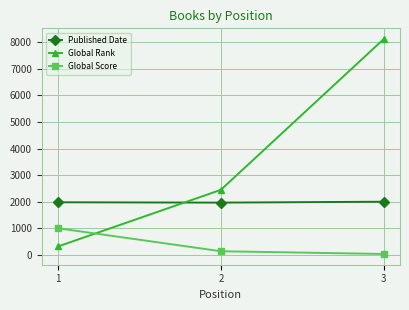

What is the difference between the maximum and minimum values in the Global Score series?

967